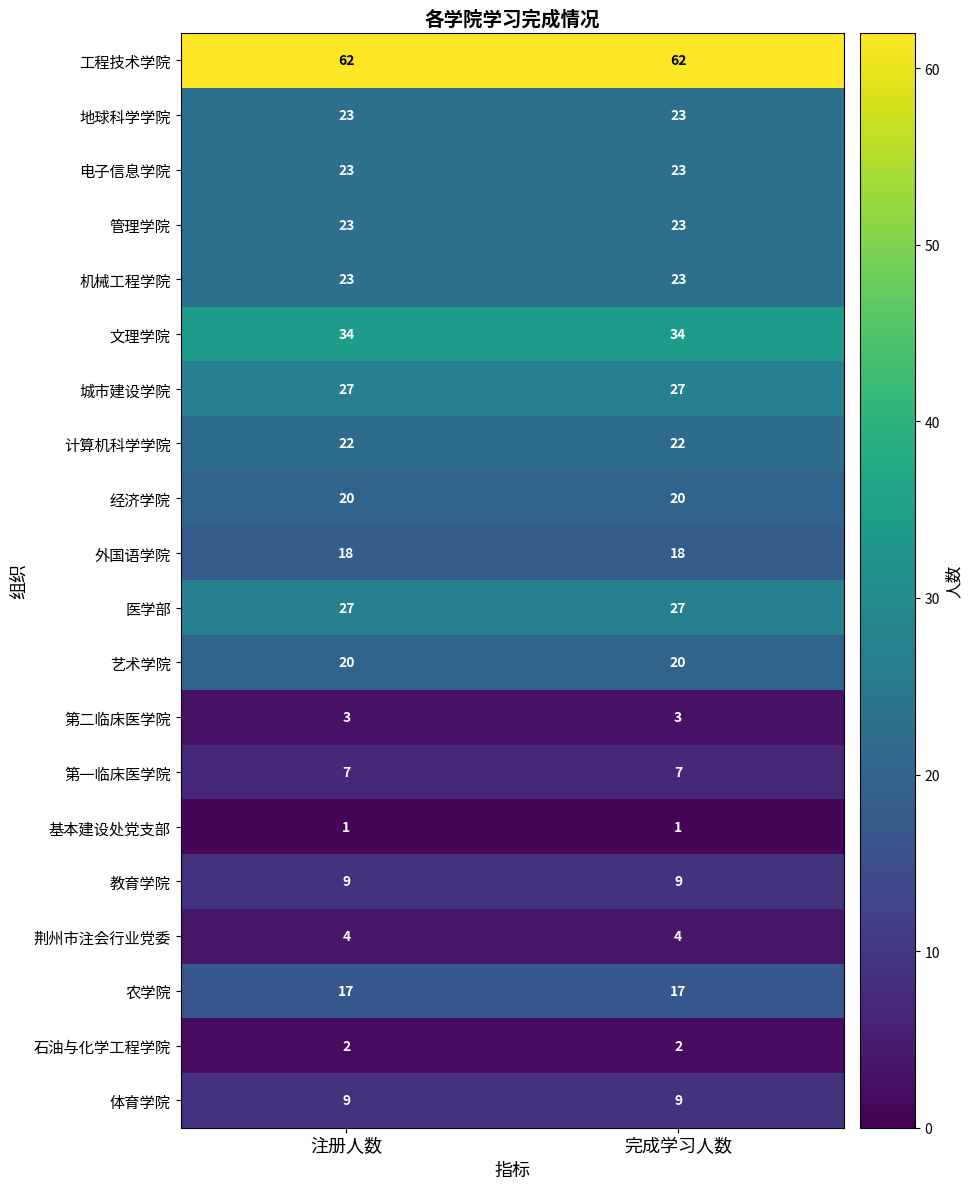

What is the spread (max minus min) of values at 注册人数?

61